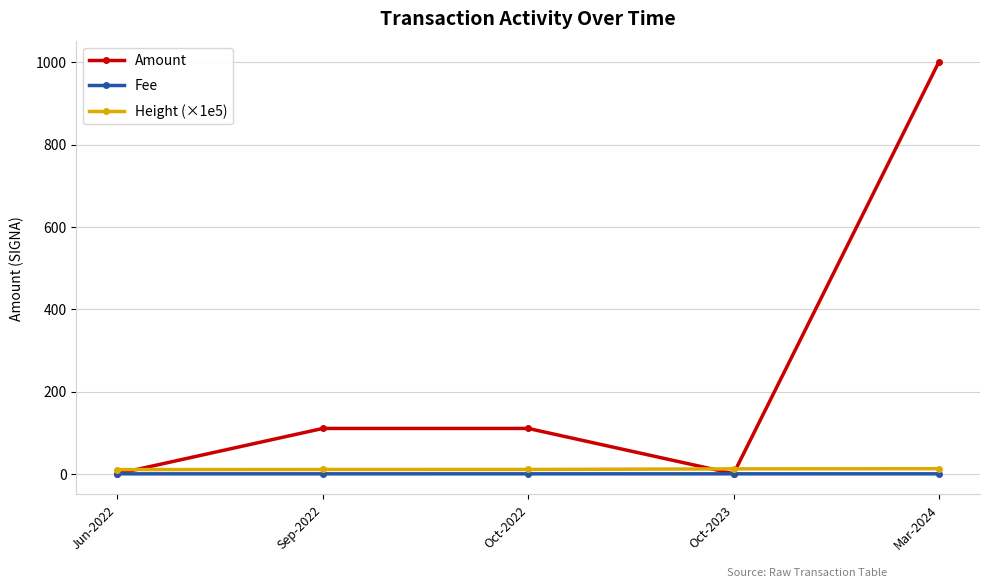

At which category is the sum across all series the highest?

Mar-2024